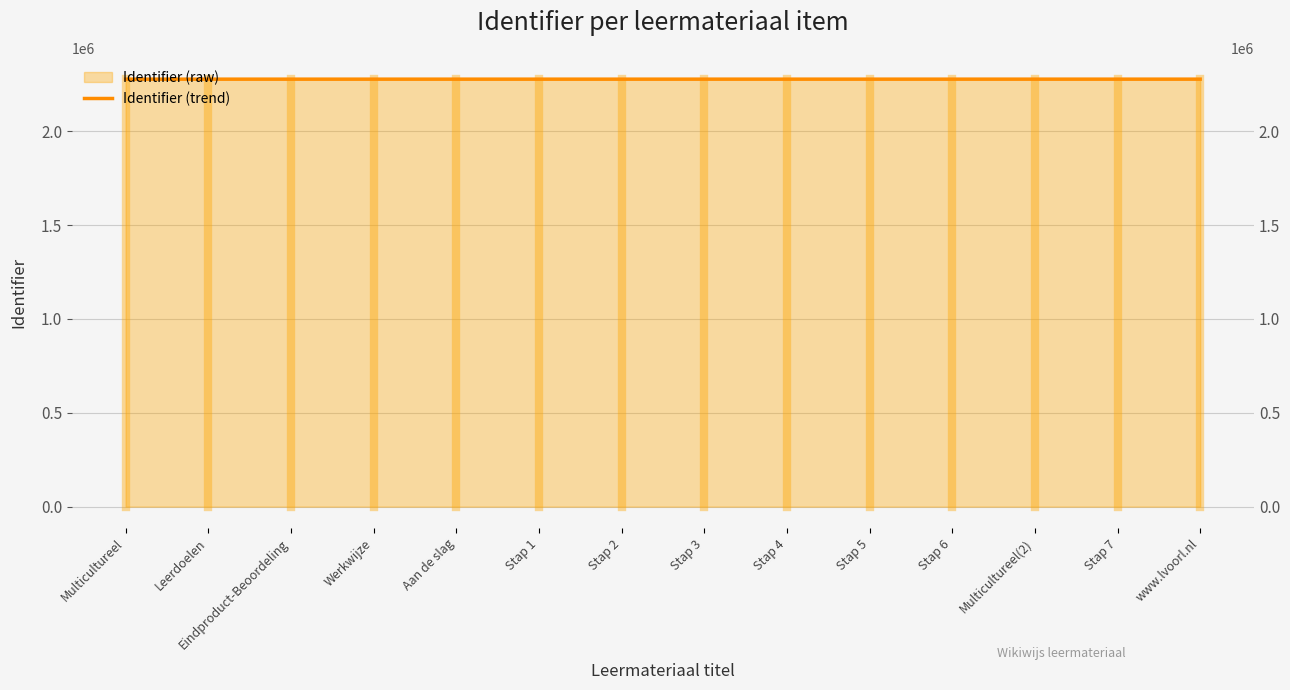

Reading right to left, transcribe all the data shown in this chart.

2277126	2277124	2277123	2277121	2277119	2277117	2277115	2277113	2277111	2277110	2277108	2277106	2277104	2277103